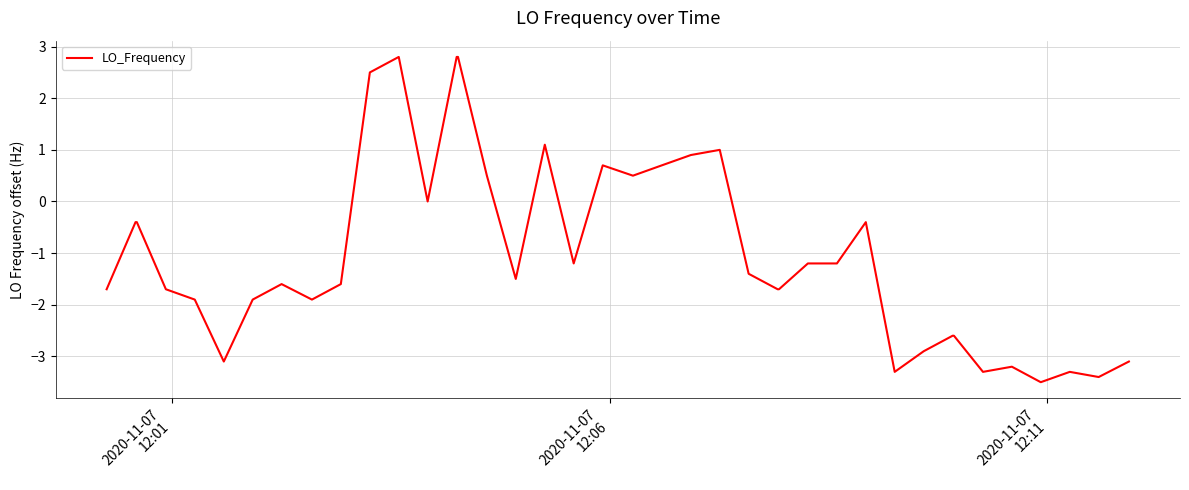

What is the difference between the second highest and minimum values?

6.3